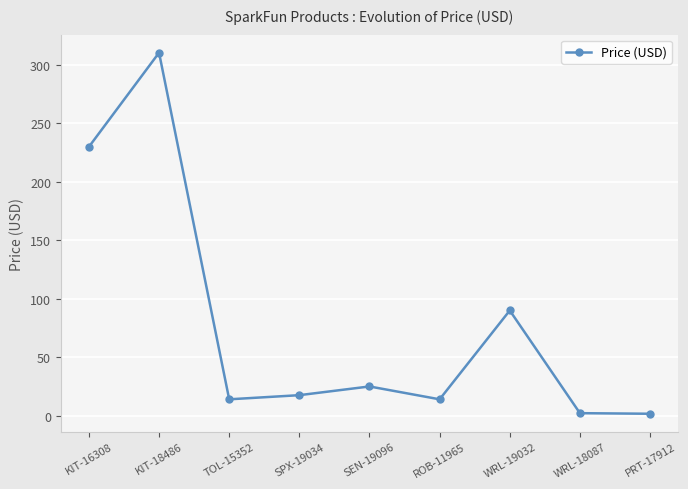

What is the difference between the maximum and second lowest values?

308.4